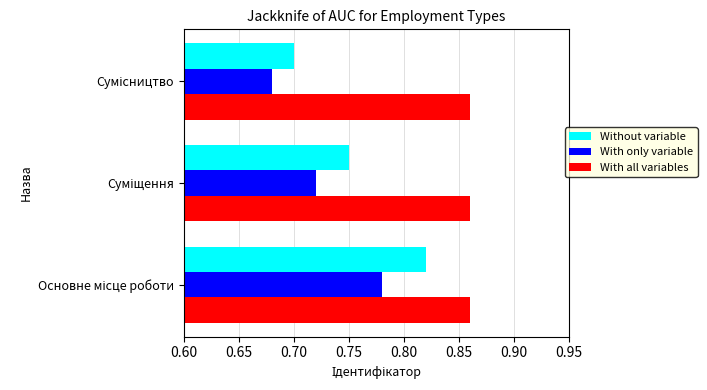

Which series has the largest total across all categories?

With all variables